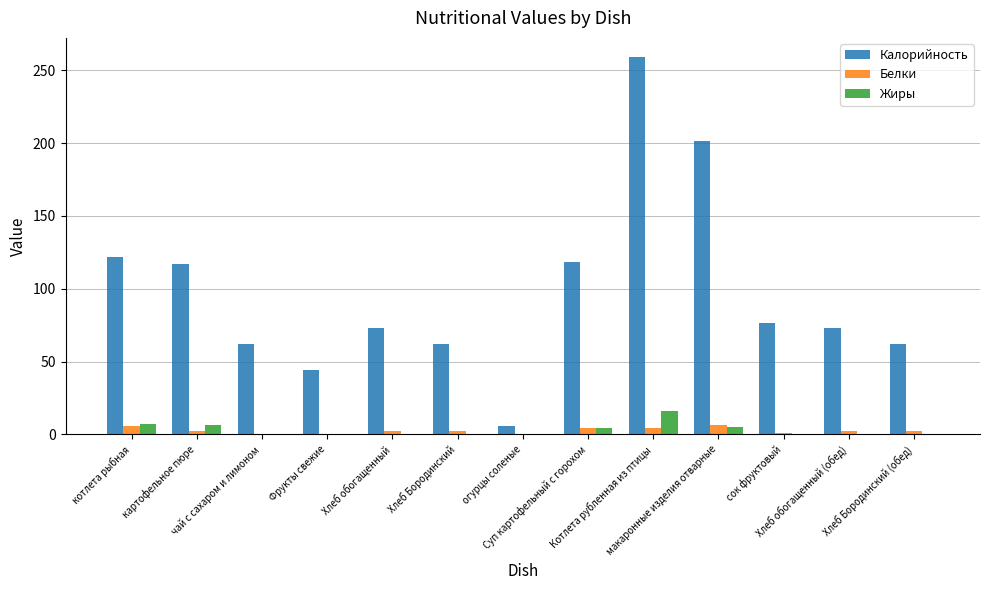

What is the sum of all Калорийность values?

1277.1